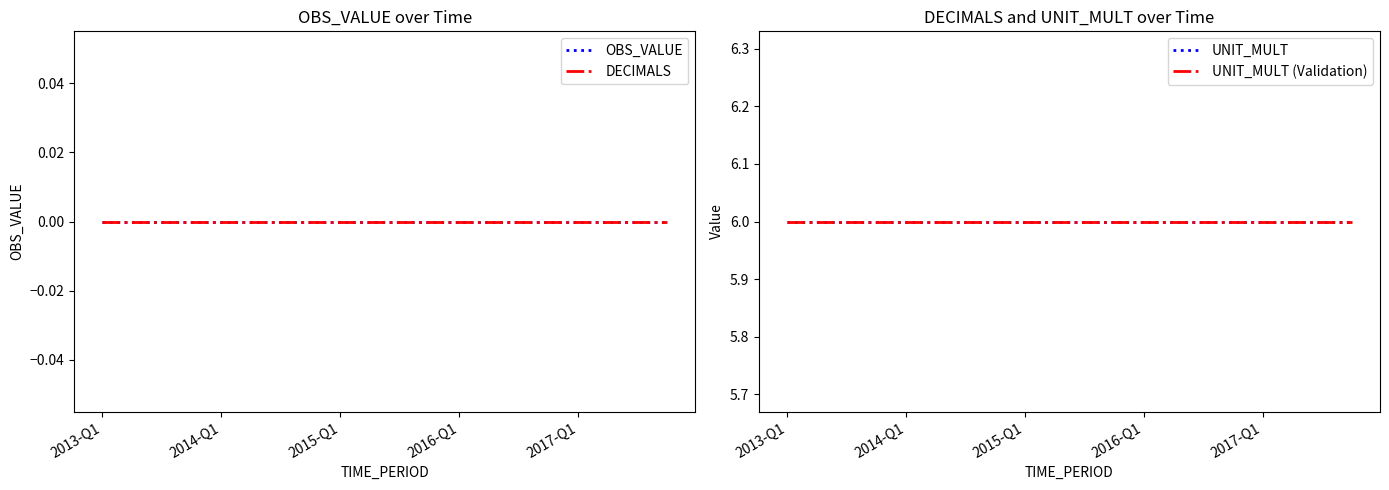

True or false: DECIMALS and UNIT_MULT (Validation) intersect in this chart.

False